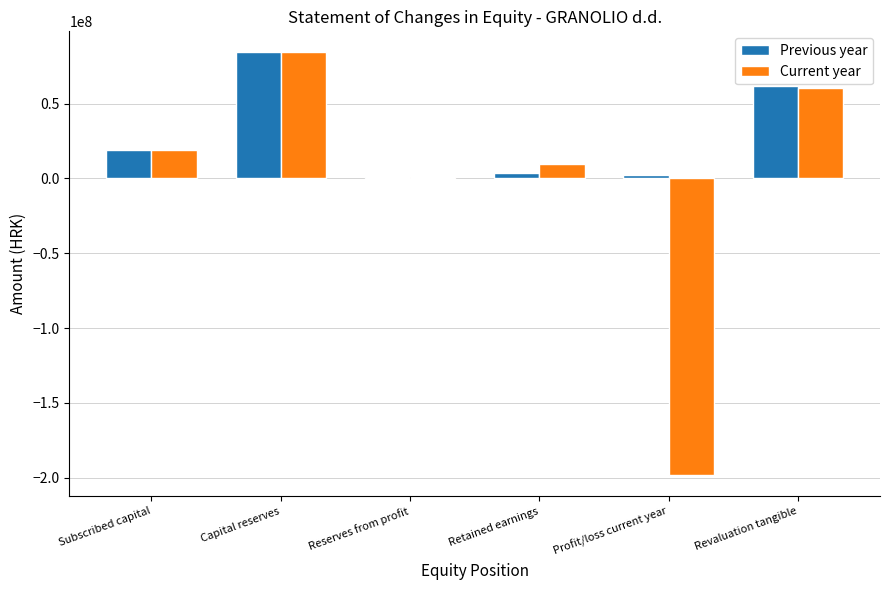

What is the value of the Previous year bar at the 5th from the left?

2506535.3